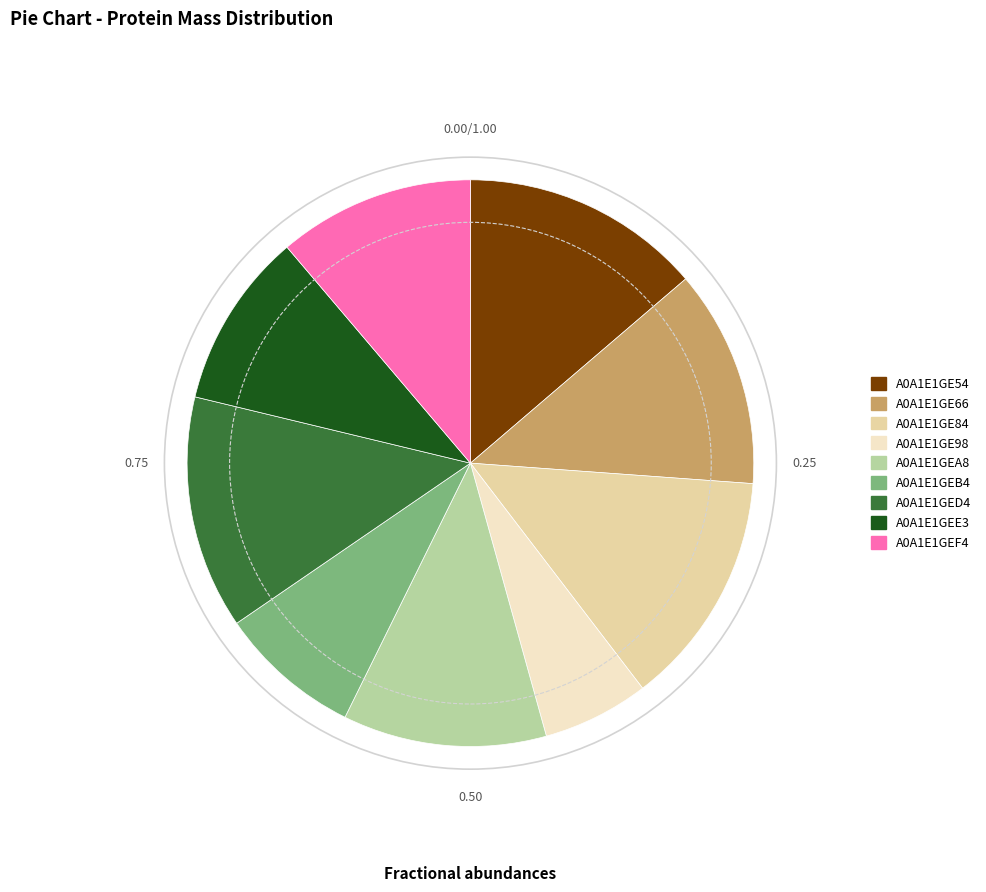

Do A0A1E1GE84 and A0A1E1GE54 together represent more than half of the pie?

No